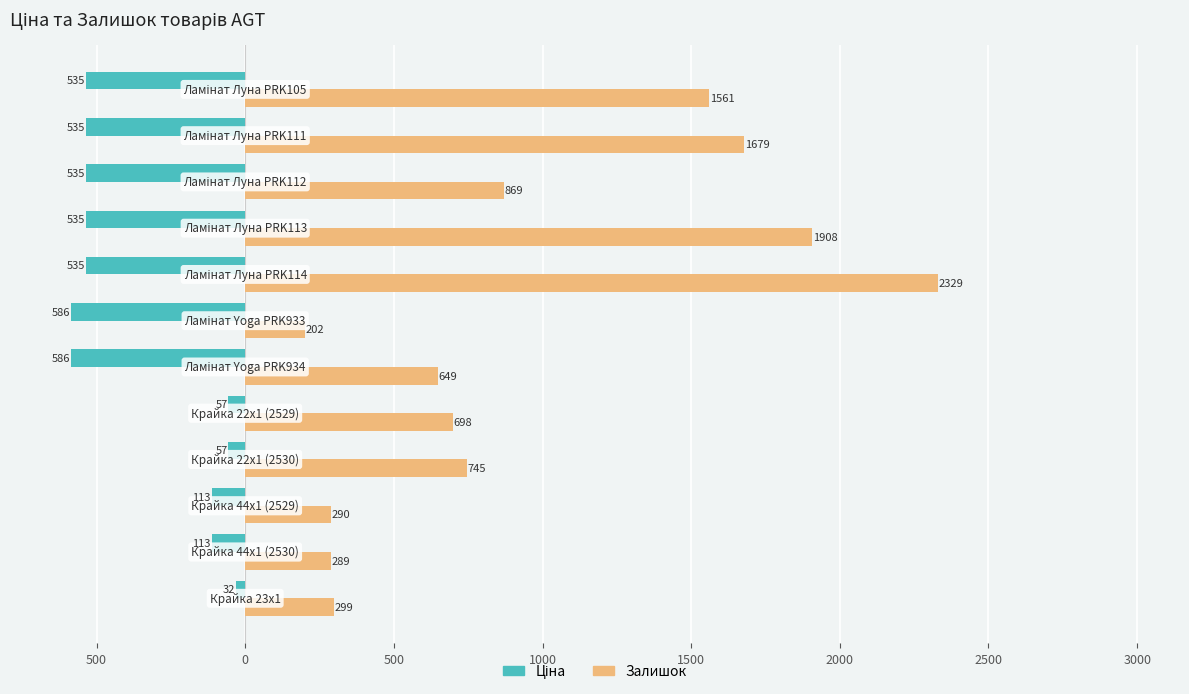

Are the bars grouped side by side (vs. stacked)?

Yes